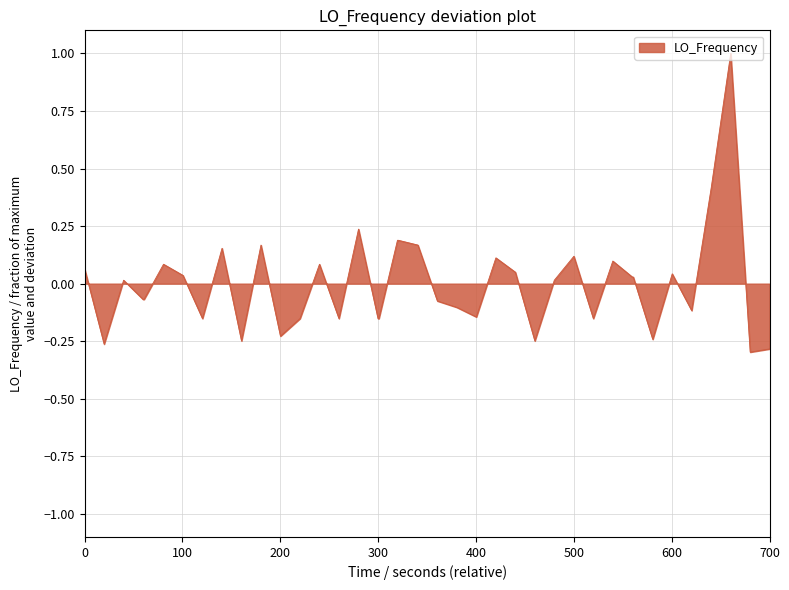

What is the greatest value displayed?

1.0